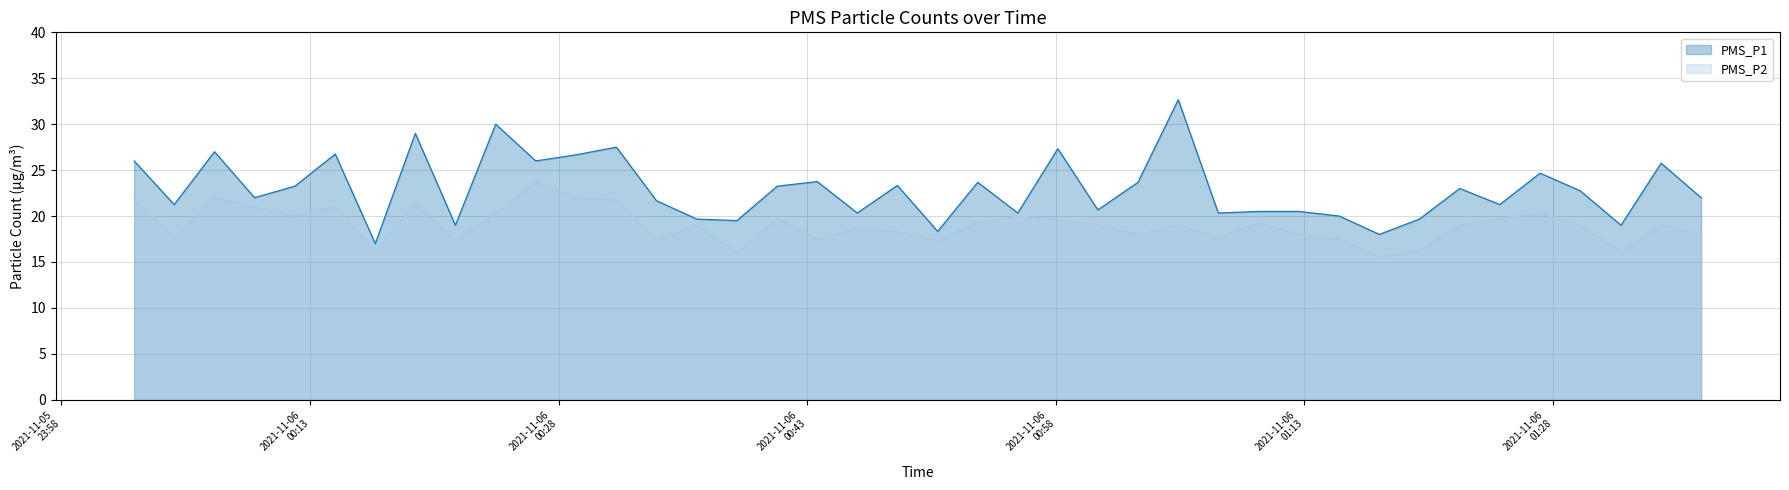

How many lines are shown in the chart?

2